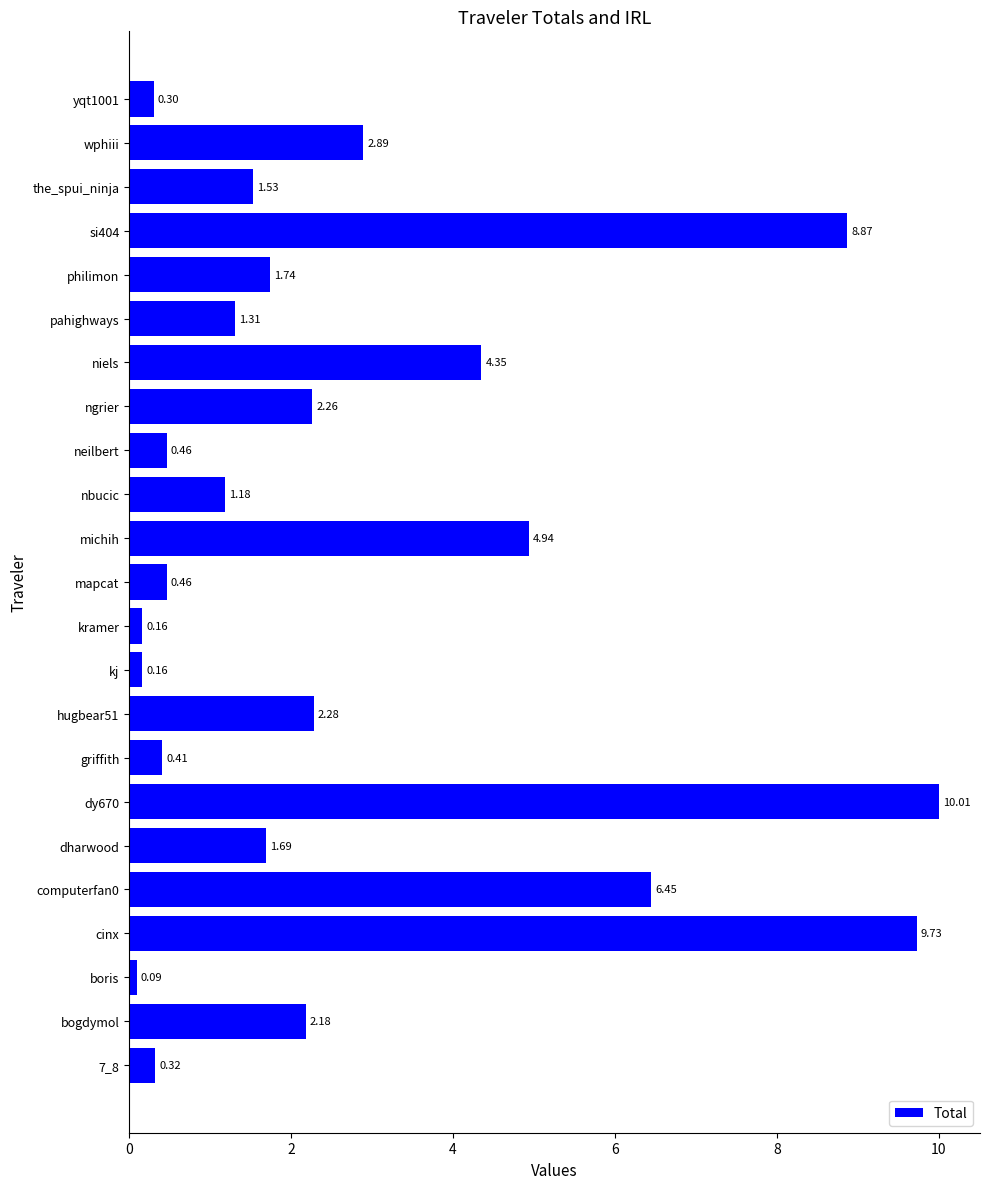

Does the chart contain any negative values?

No